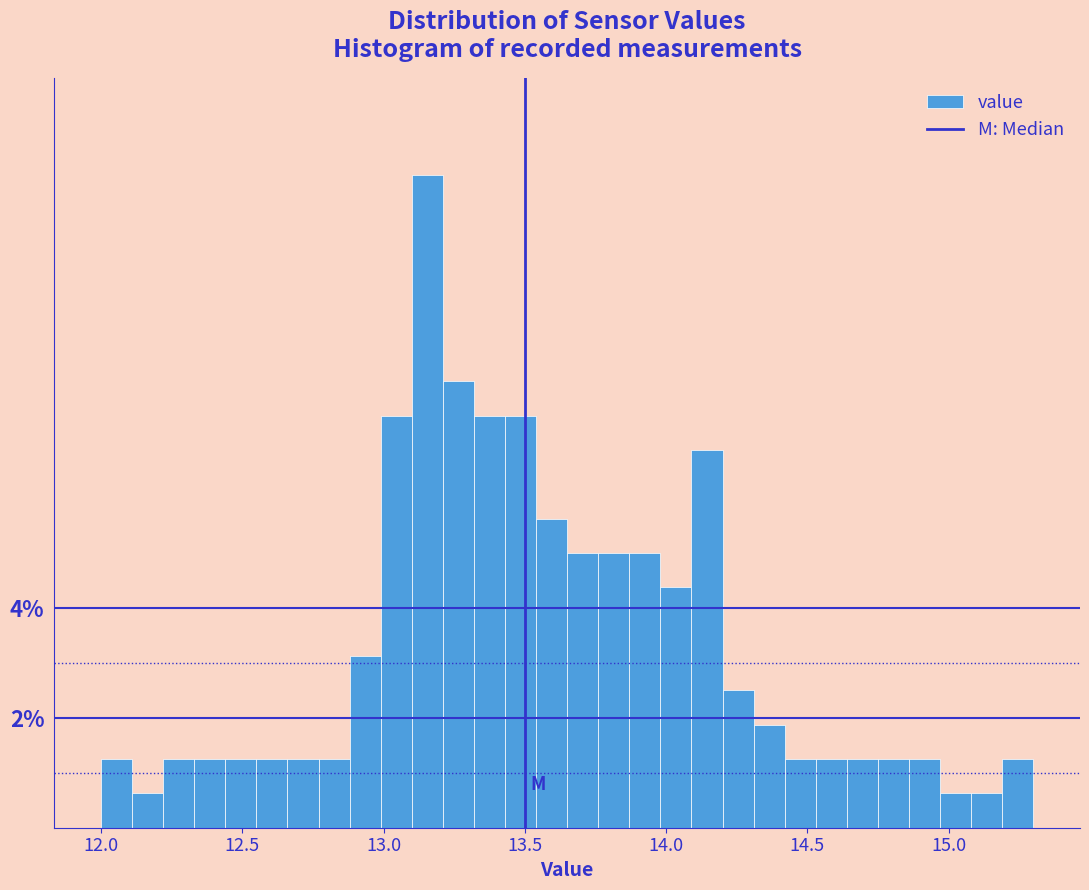

Around what value on the x-axis is the tallest bar? Give the approximate position of its centre, as read against the axis.

13.15